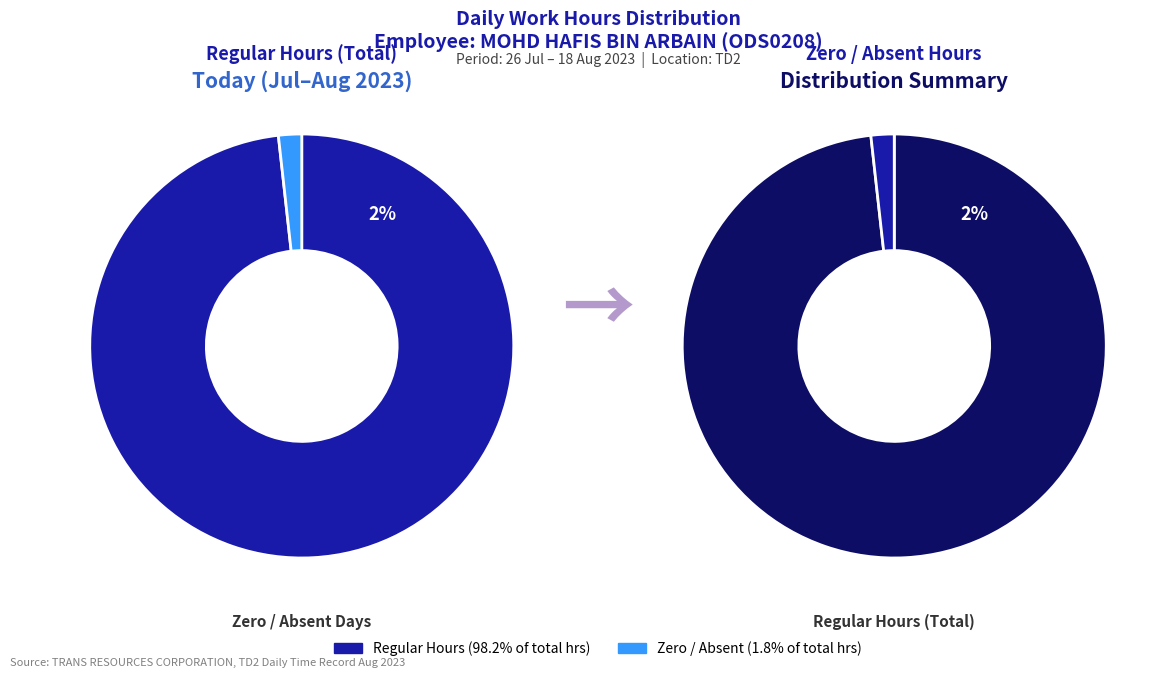

Rank the series by their average value, from highest to lowest.

Regular Hours, Zero/Absent